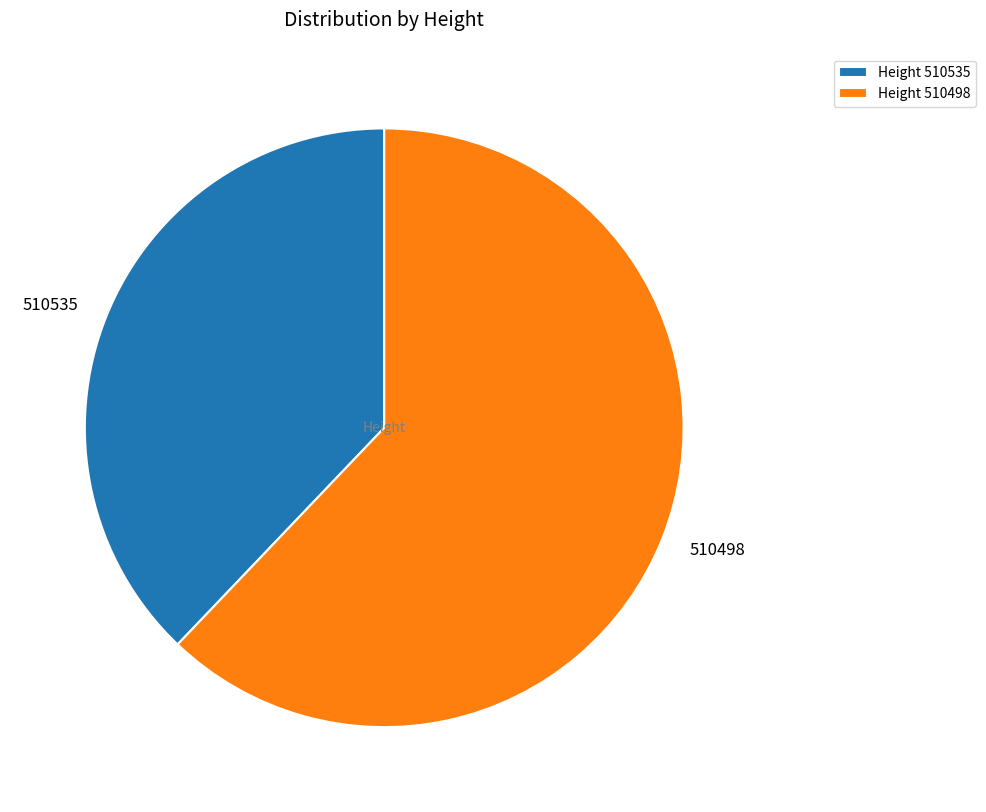

True or false: 510498 accounts for 62% of the total.

True